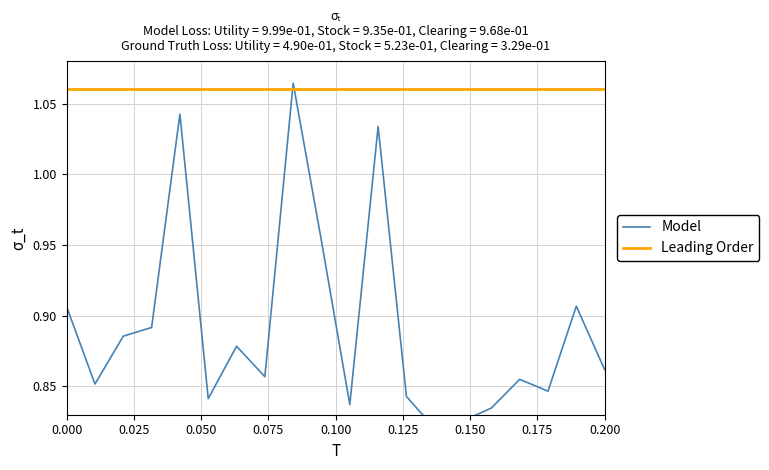

List the series in order of their peak value, highest first.

Model, Leading Order